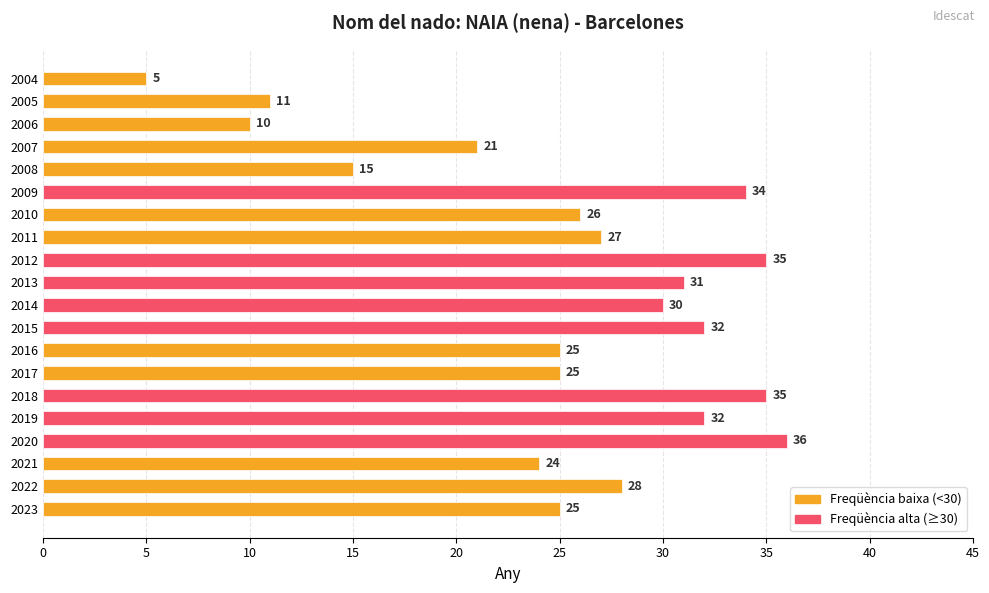

Are the bars horizontal?

Yes